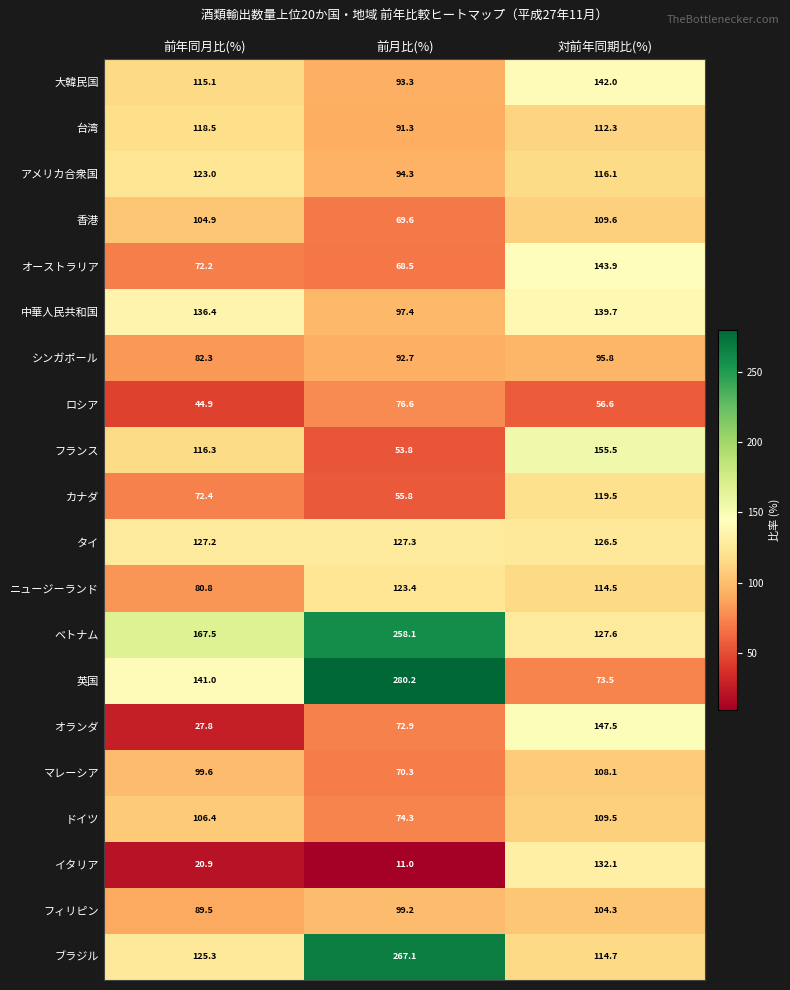

What is the minimum value shown in the chart?

11.0